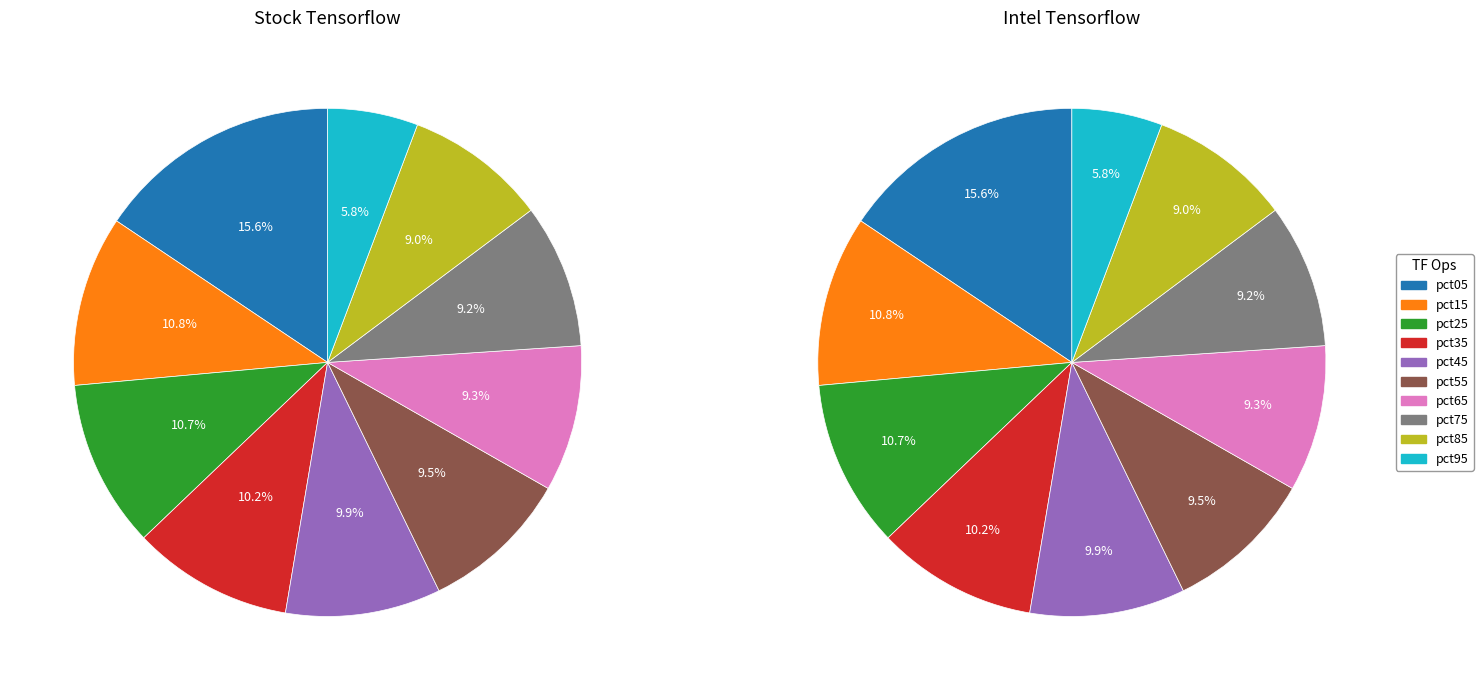

Which slice is the largest?

pct05